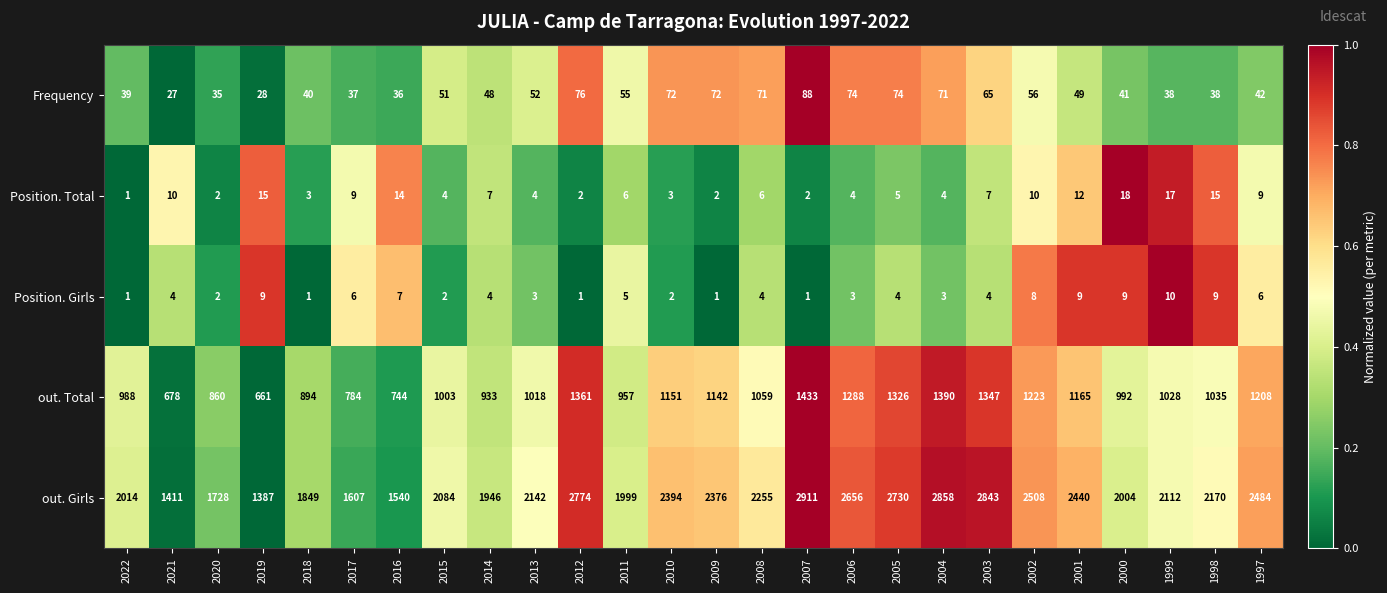

Count the number of categories in the chart.

26